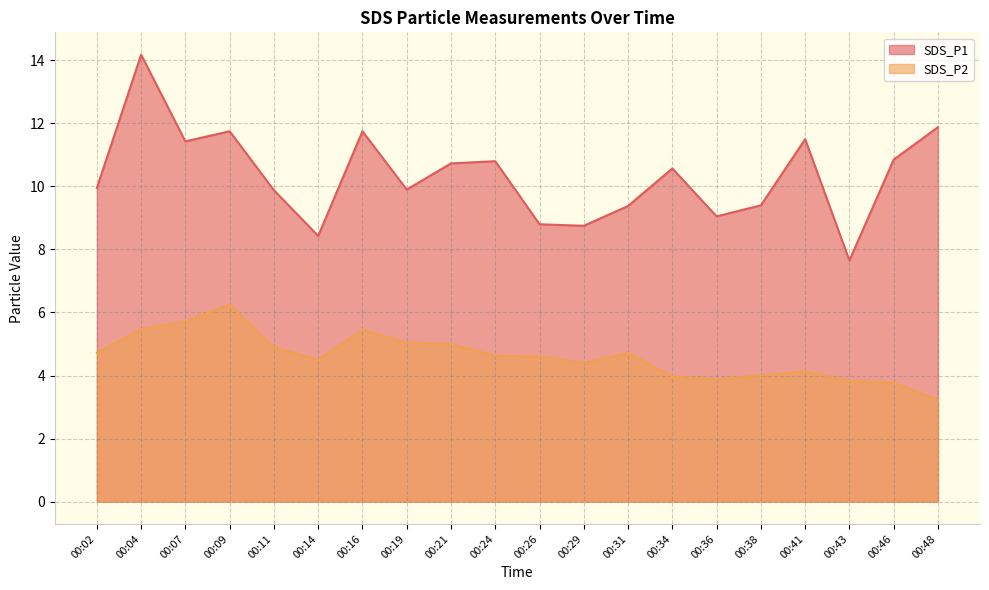

At which category does SDS_P1 reach its first local peak?

00:04